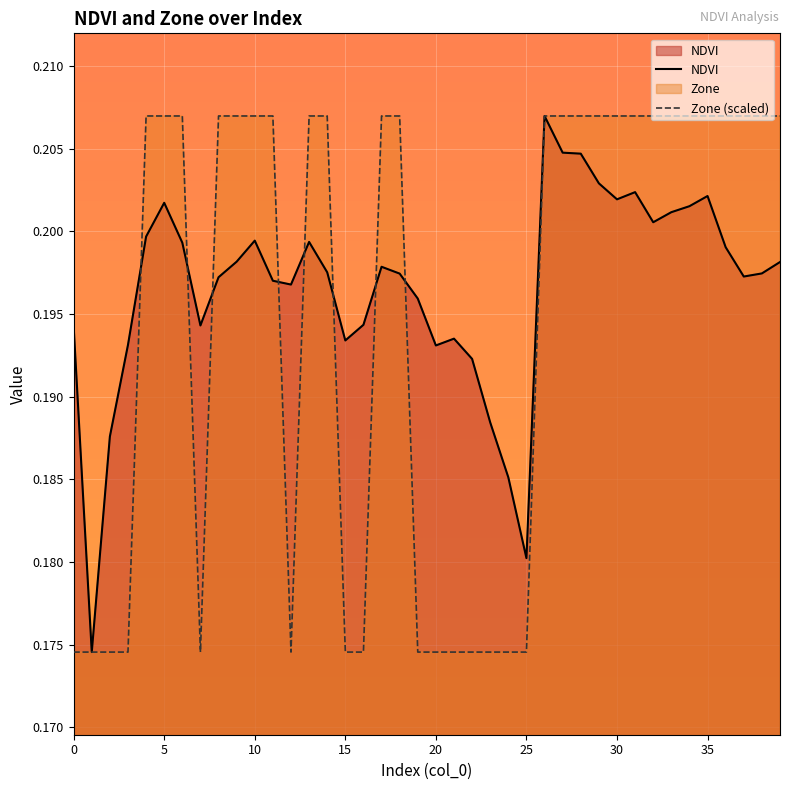

Reading left to right, what are all the values shown in this chart?

NDVI: 0.2	0.2	0.2	0.2	0.2	0.2	0.2	0.2	0.2	0.2	0.2	0.2	0.2	0.2	0.2	0.2	0.2	0.2	0.2	0.2	0.2	0.2	0.2	0.2	0.2	0.2	0.2	0.2	0.2	0.2	0.2	0.2	0.2	0.2	0.2	0.2	0.2	0.2	0.2	0.2
Zone (scaled): 0.2	0.2	0.2	0.2	0.2	0.2	0.2	0.2	0.2	0.2	0.2	0.2	0.2	0.2	0.2	0.2	0.2	0.2	0.2	0.2	0.2	0.2	0.2	0.2	0.2	0.2	0.2	0.2	0.2	0.2	0.2	0.2	0.2	0.2	0.2	0.2	0.2	0.2	0.2	0.2